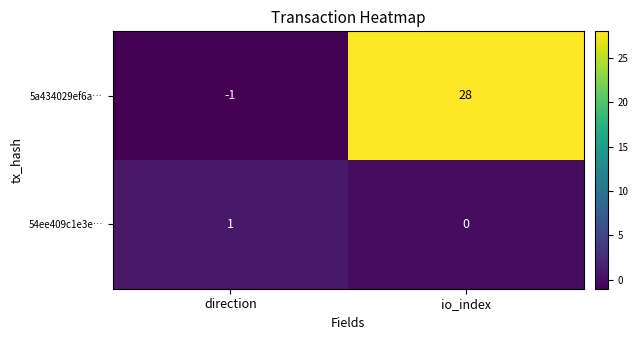

Reading left to right, list all the values displayed in this chart.

5a434029ef6a…: direction=-1	io_index=28
54ee409c1e3e…: direction=1	io_index=0